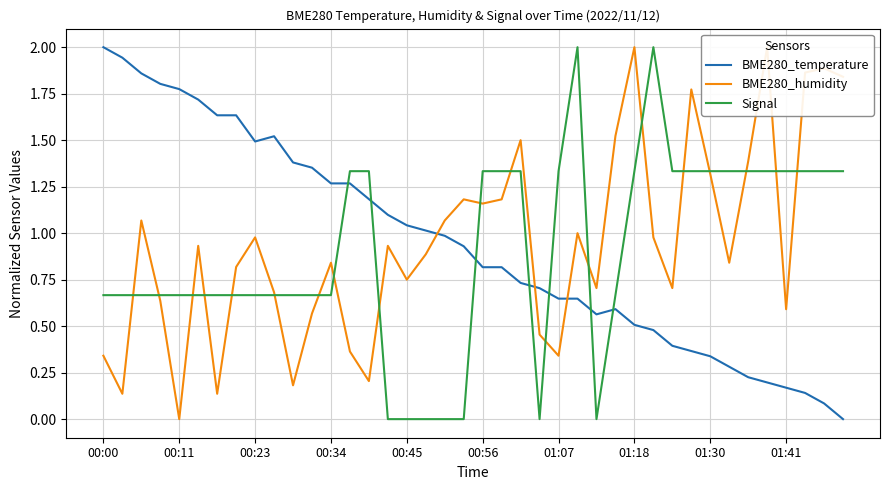

Count the Signal values in the range 0 to 1.

21